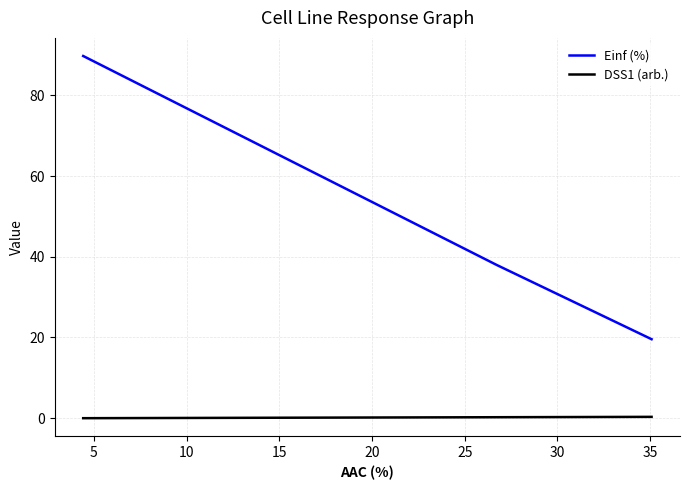

Which series has the largest range (max minus min)?

Einf (%)